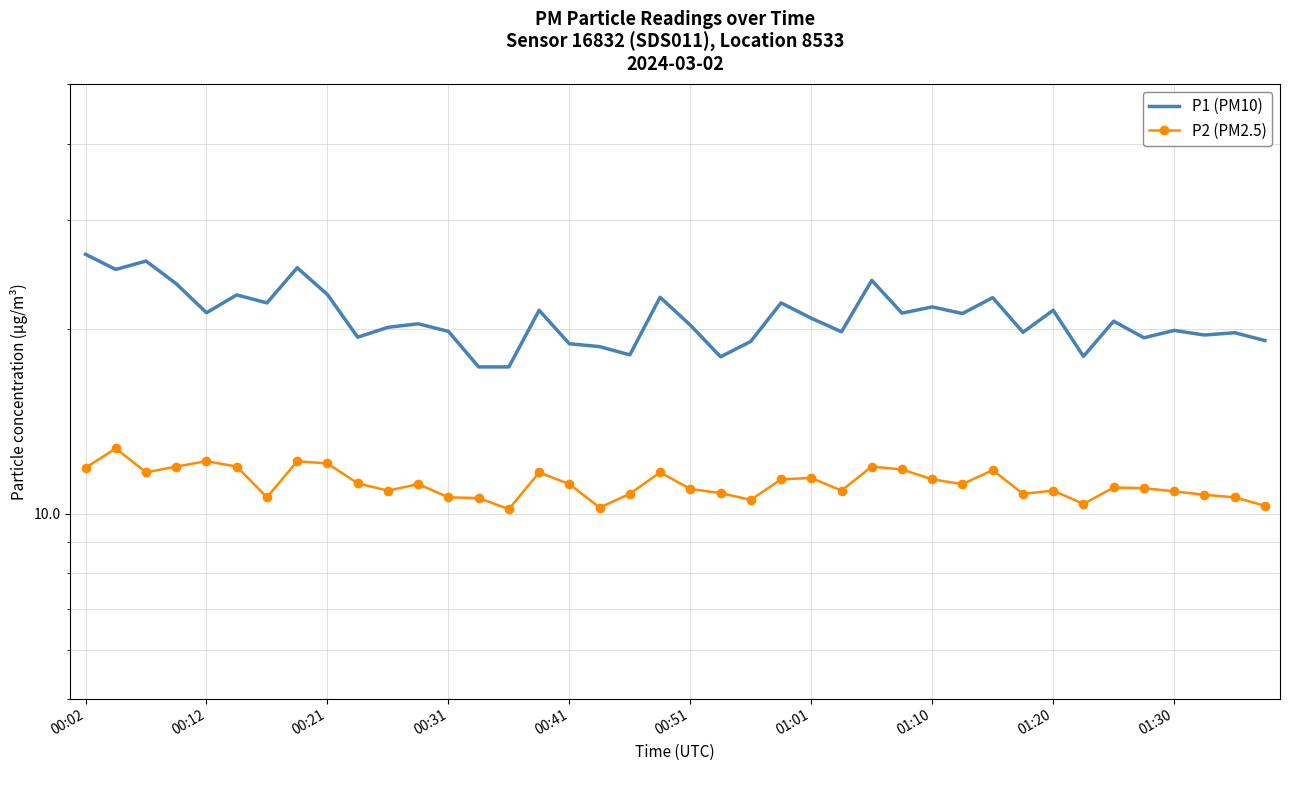

Which series changed the most between 28 and 29?

P1 (PM10)